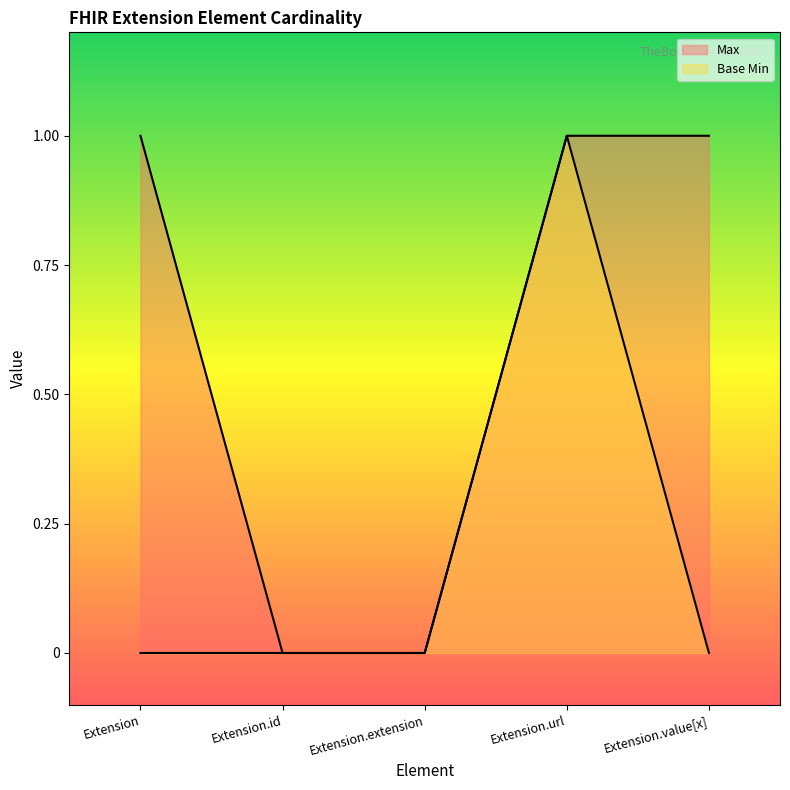

At which category is the sum across all series the highest?

Extension.url